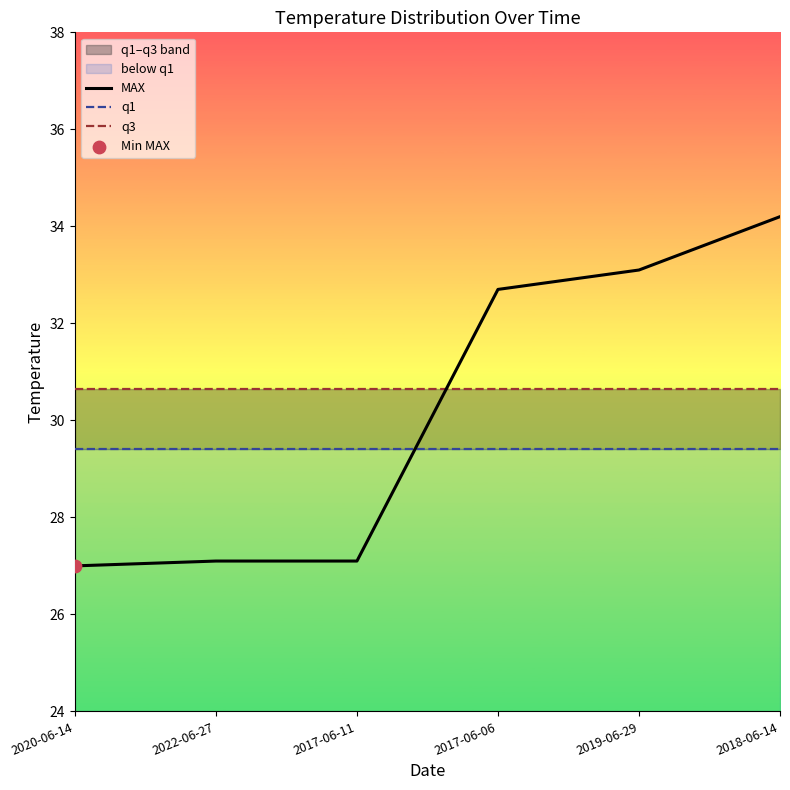

What is the total value across all series at 2018-06-14?

94.2